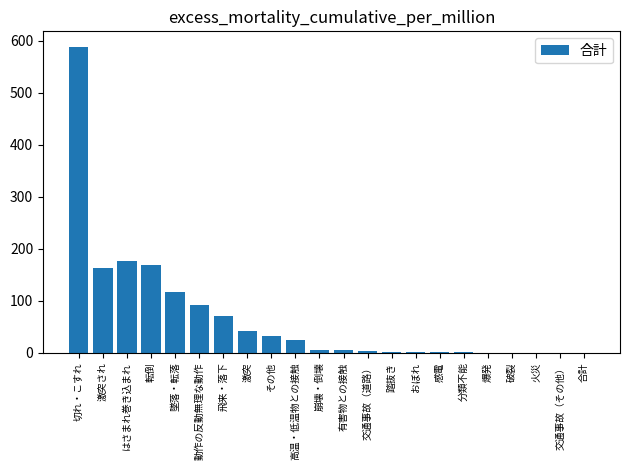

What is the change in value from 墜落・転落 to 踏抜き?

-114